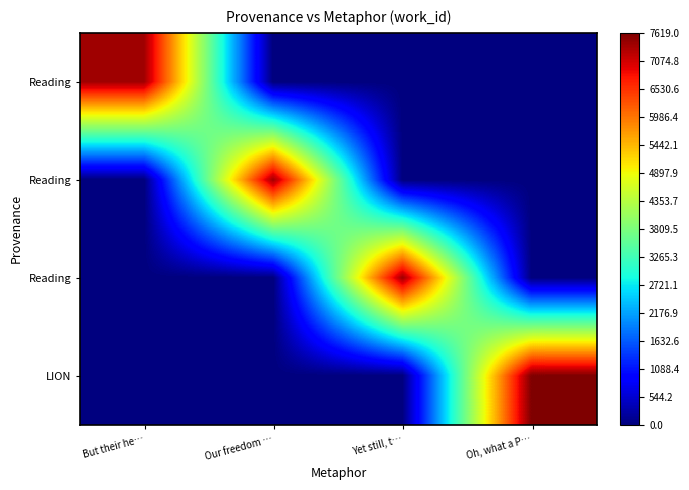

How many data points does each series have?

4